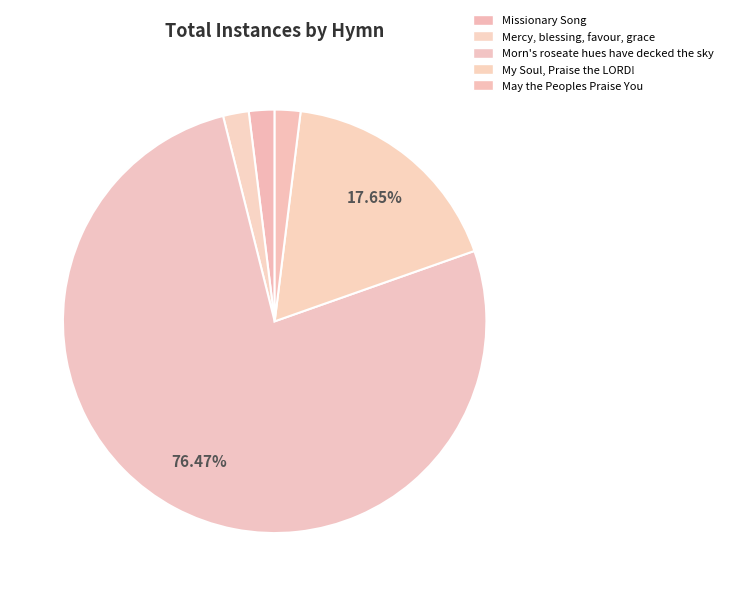

How many segments does this pie chart have?

5